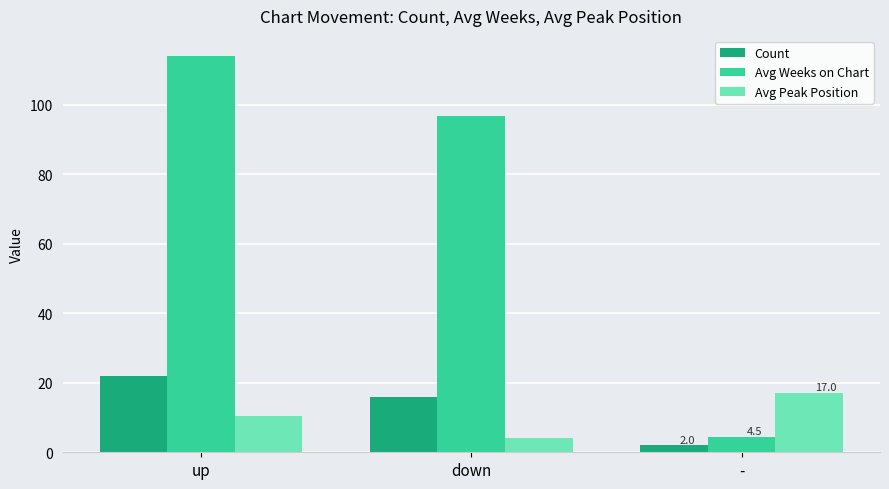

Count the number of categories in the chart.

3